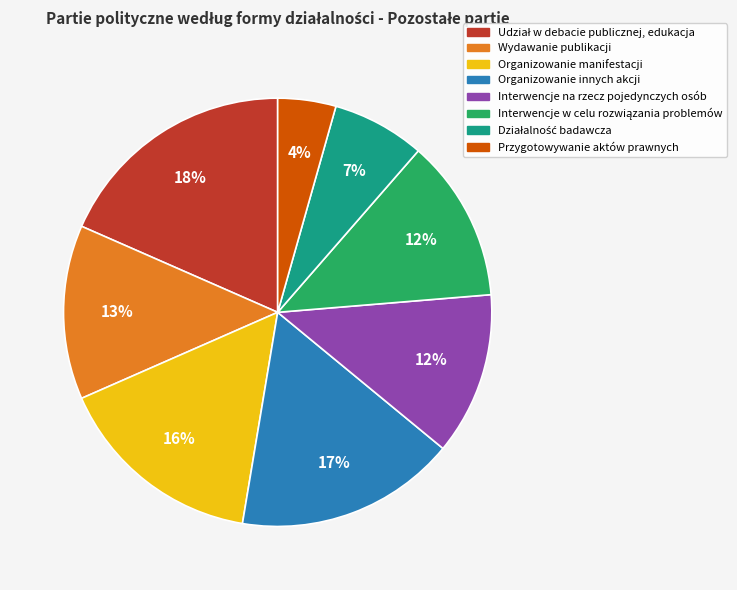

Approximately how many times larger is the value at Przygotowywanie aktów prawnych compared to Wydawanie publikacji?

0.3